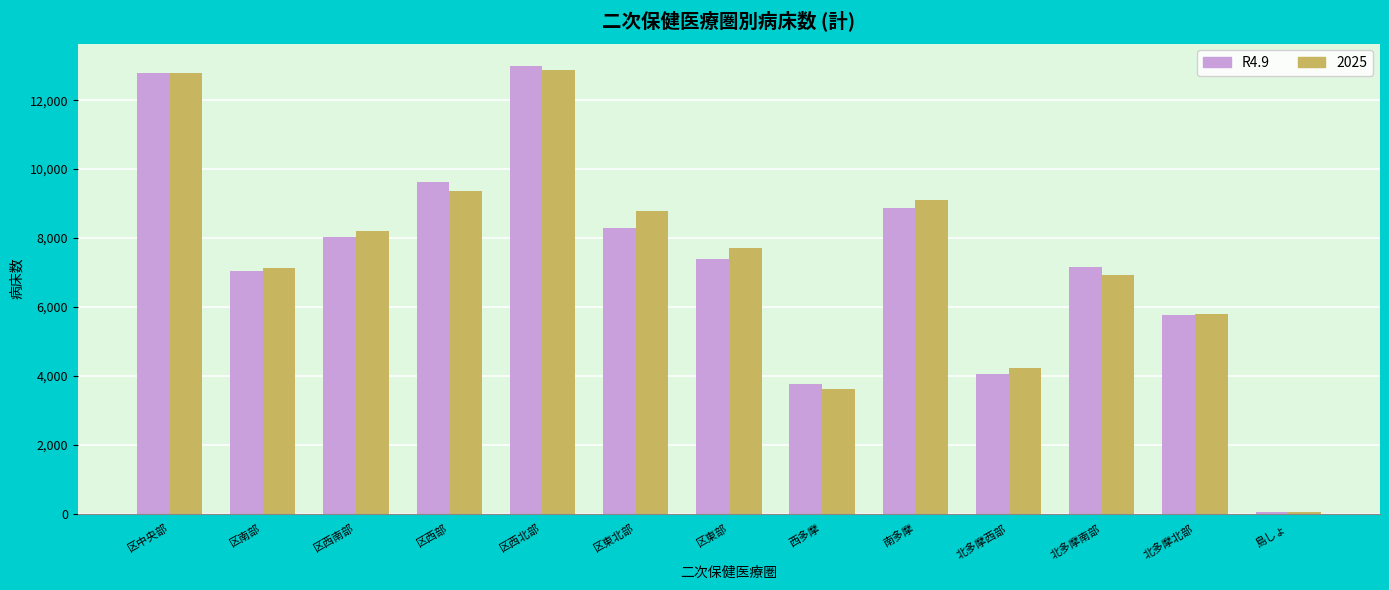

Is it true that R4.9 equals 12791 at 区中央部?

True